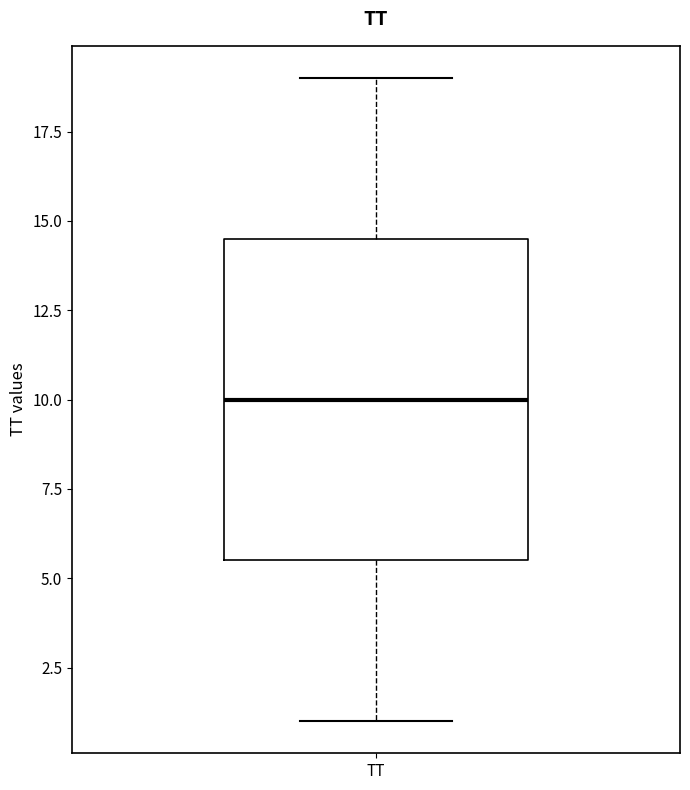

Read this box plot against the y-axis: the position of the median line, the range covered by the box, and the ends of both whiskers. The values are not printed on the chart, so give them approximately, as read against the axis.

median 10.0, box 5.5 to 14.5, whiskers 1.0 to 19.0